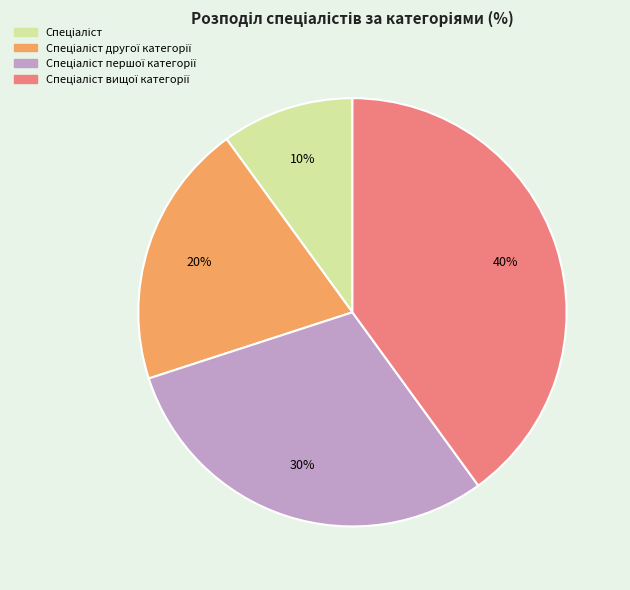

Is there any slice that represents more than half of the pie?

No